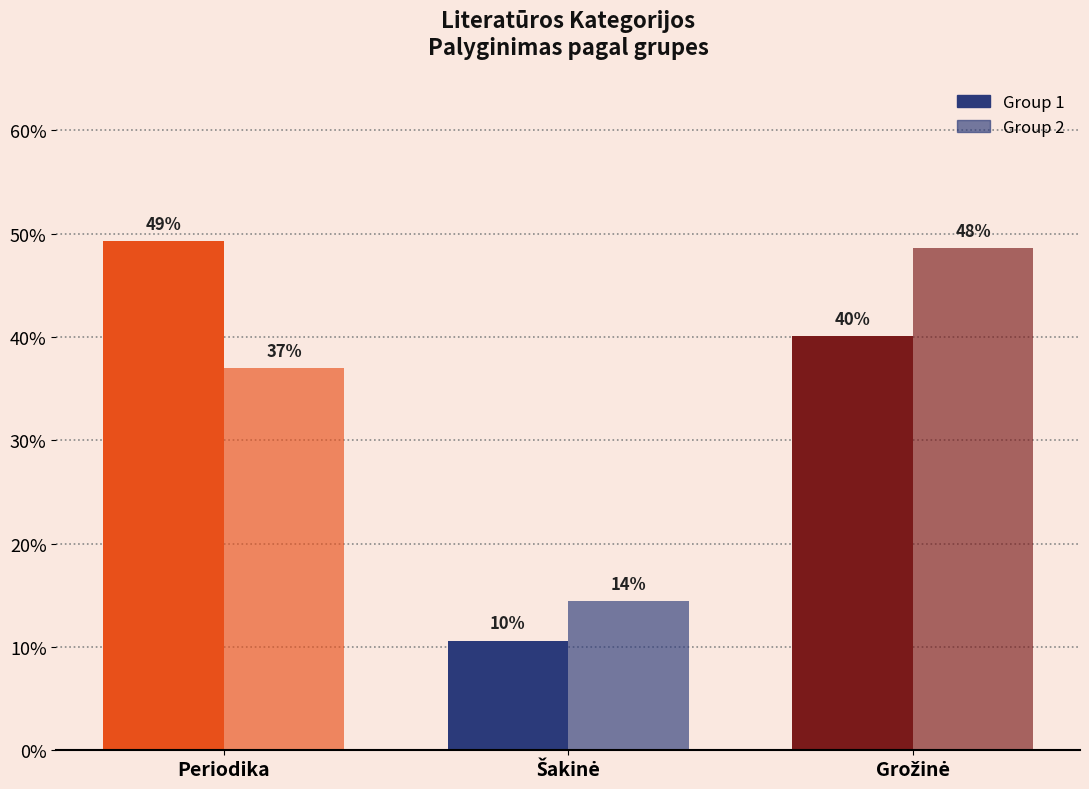

Is the value of Group 1 at Periodika greater than the value of Group 2 at Šakinė?

Yes